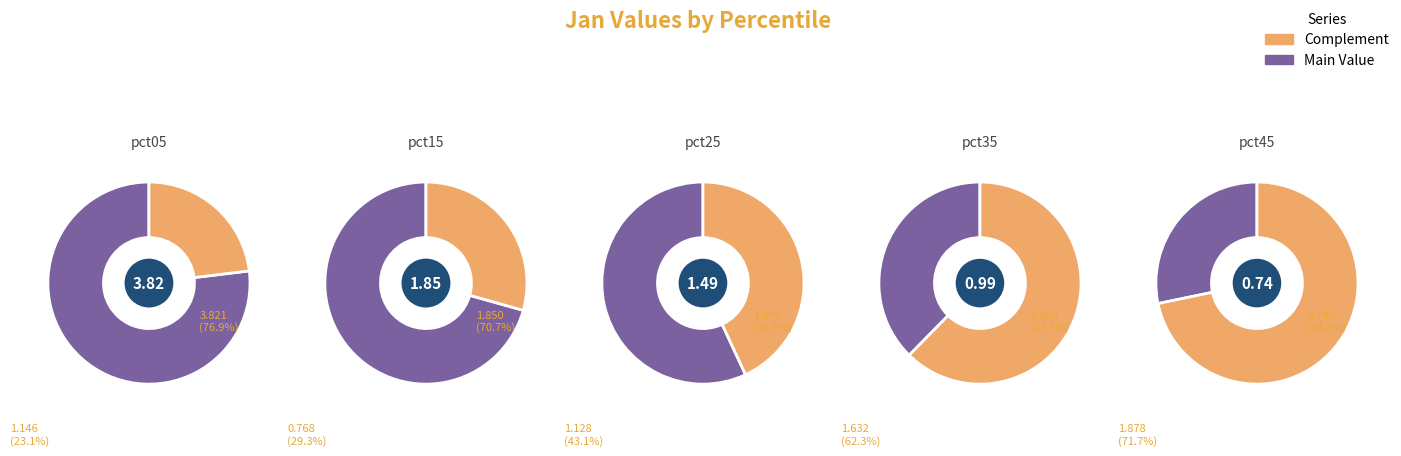

Which slice is the largest?

pct05